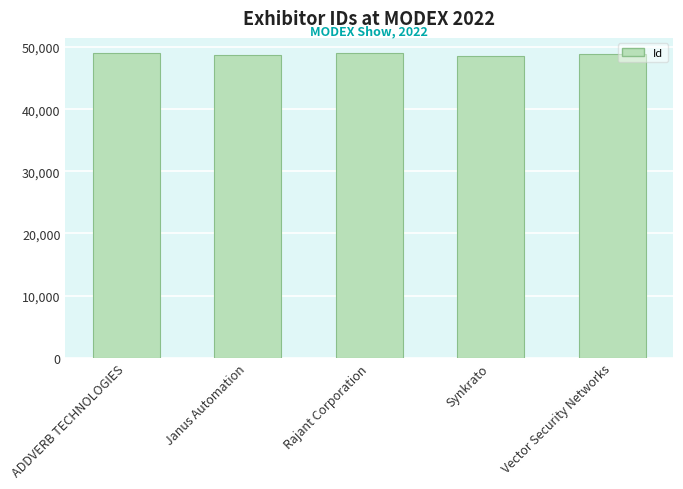

How many values are below 48875?

2